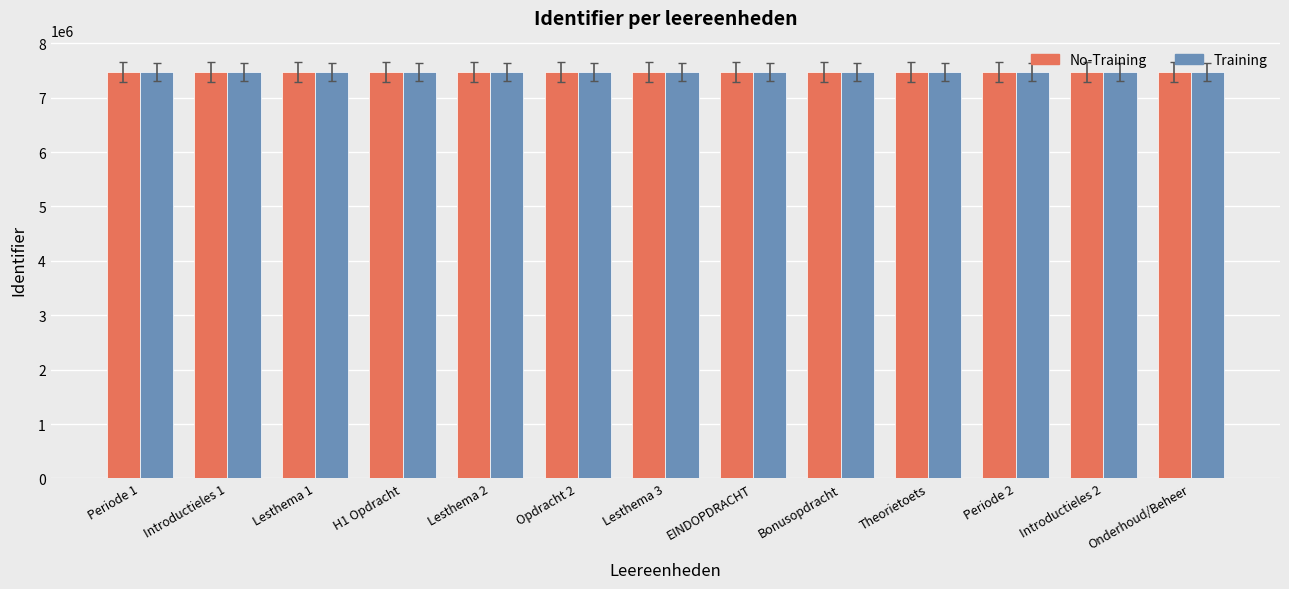

What is the greatest value displayed?

7477558